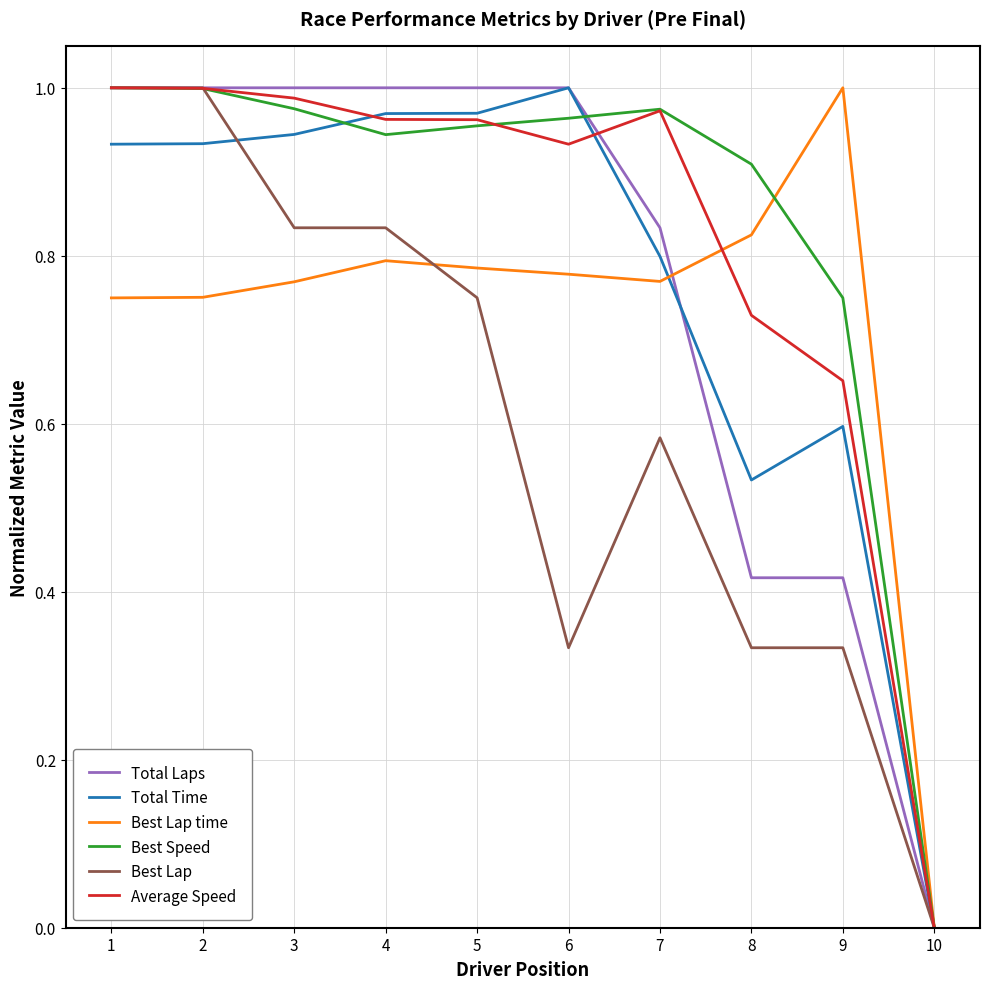

Which series changed the most between 3 and 9?

Total Laps